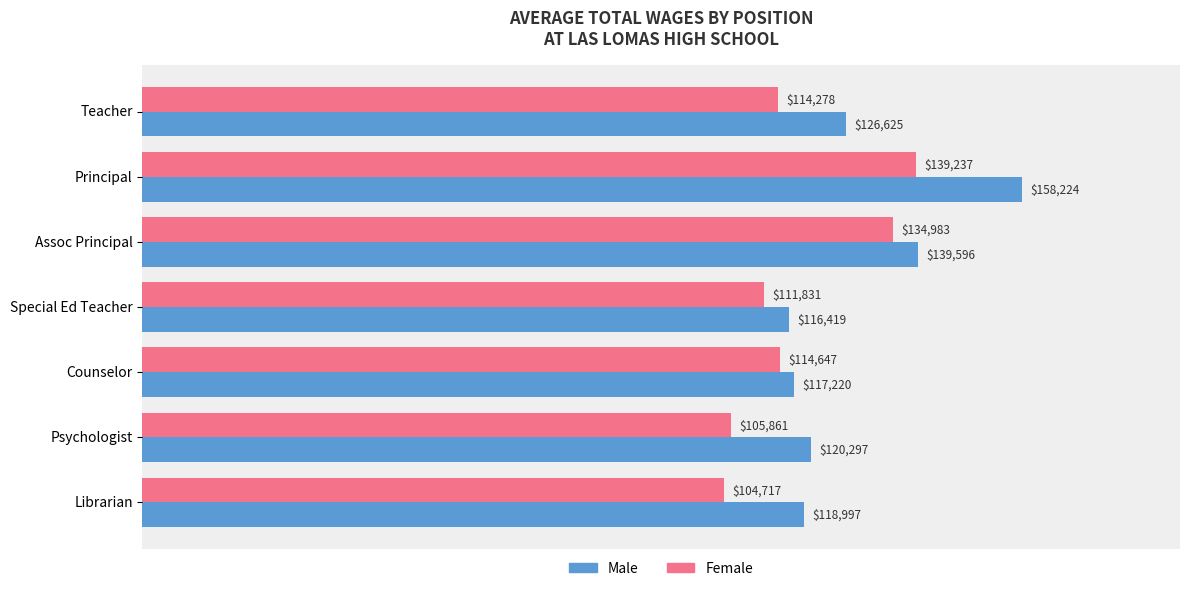

Which series has the largest range (max minus min)?

Male